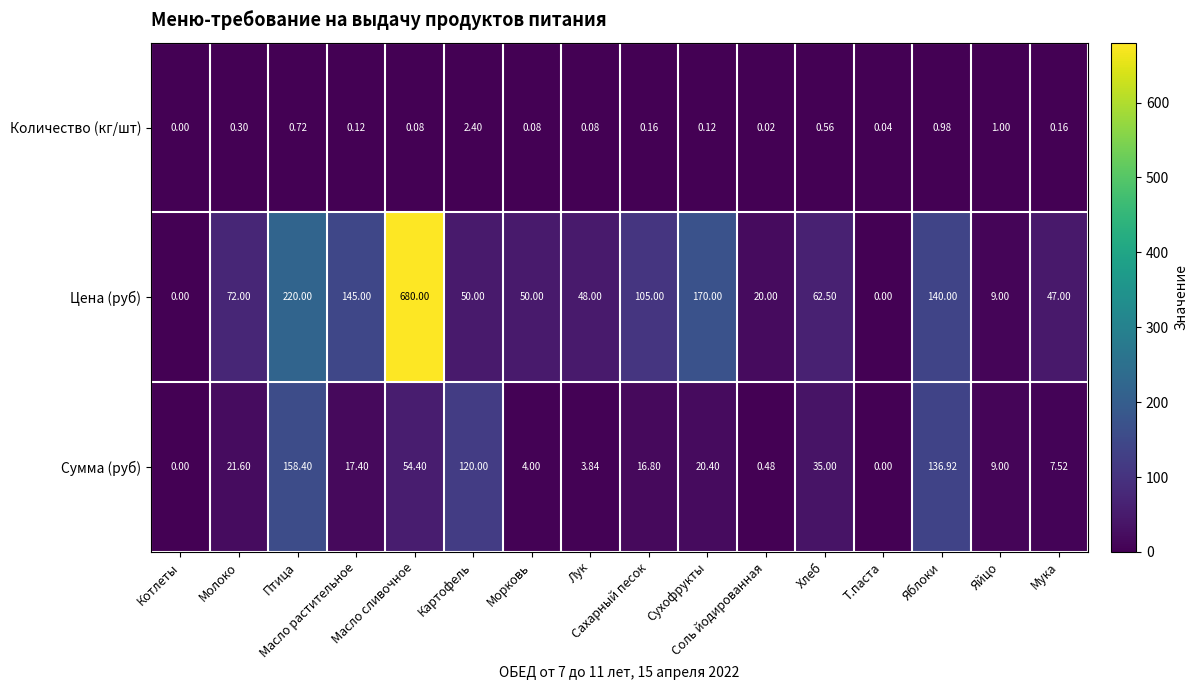

Rank the series by their average value, from lowest to highest.

Количество (кг/шт), Сумма (руб), Цена (руб)